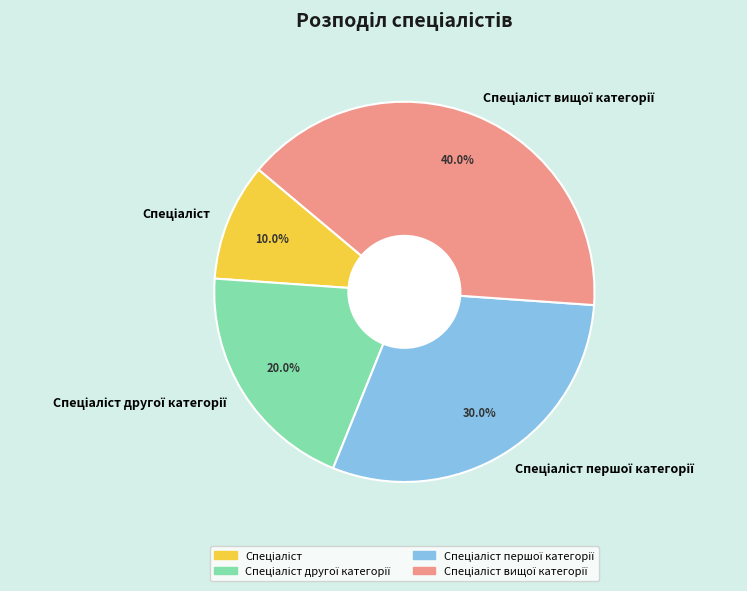

Is there a majority slice in this chart?

No